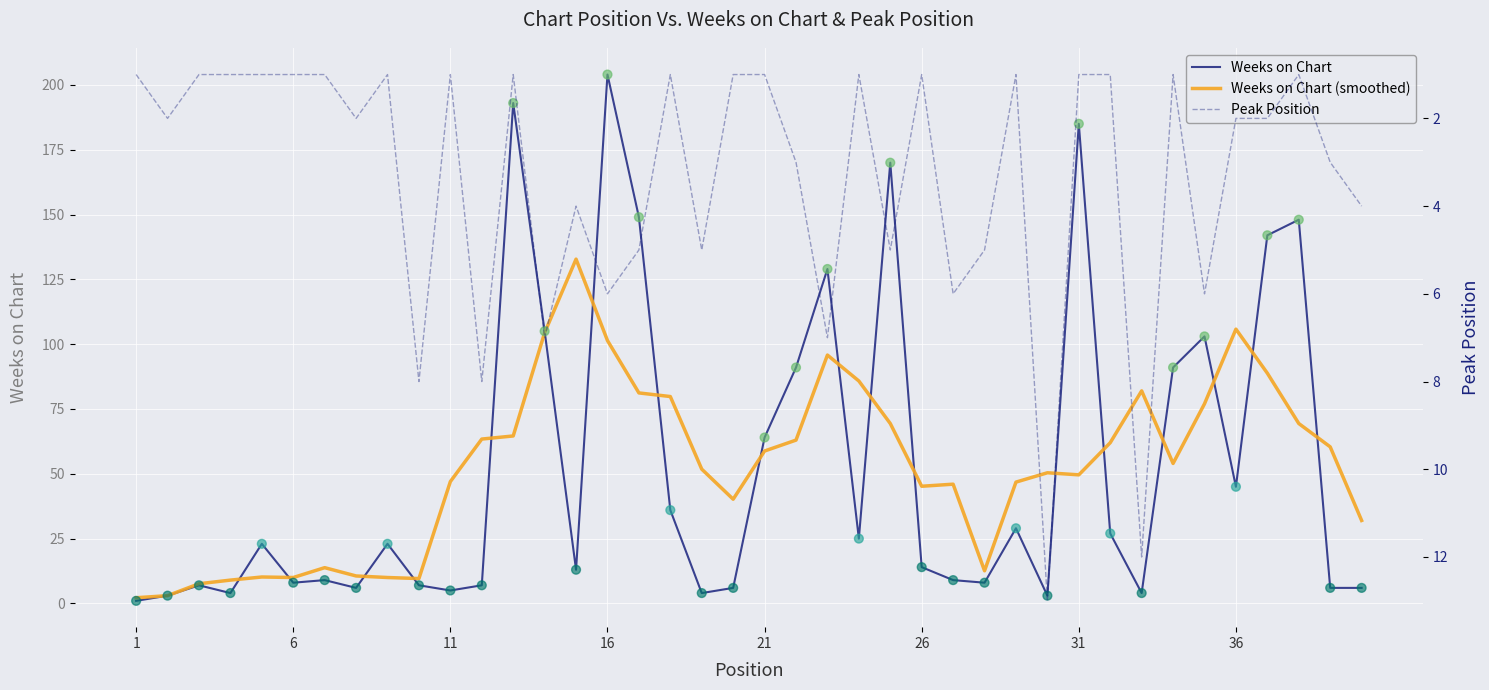

Which series contains the highest Y value?

Weeks on Chart